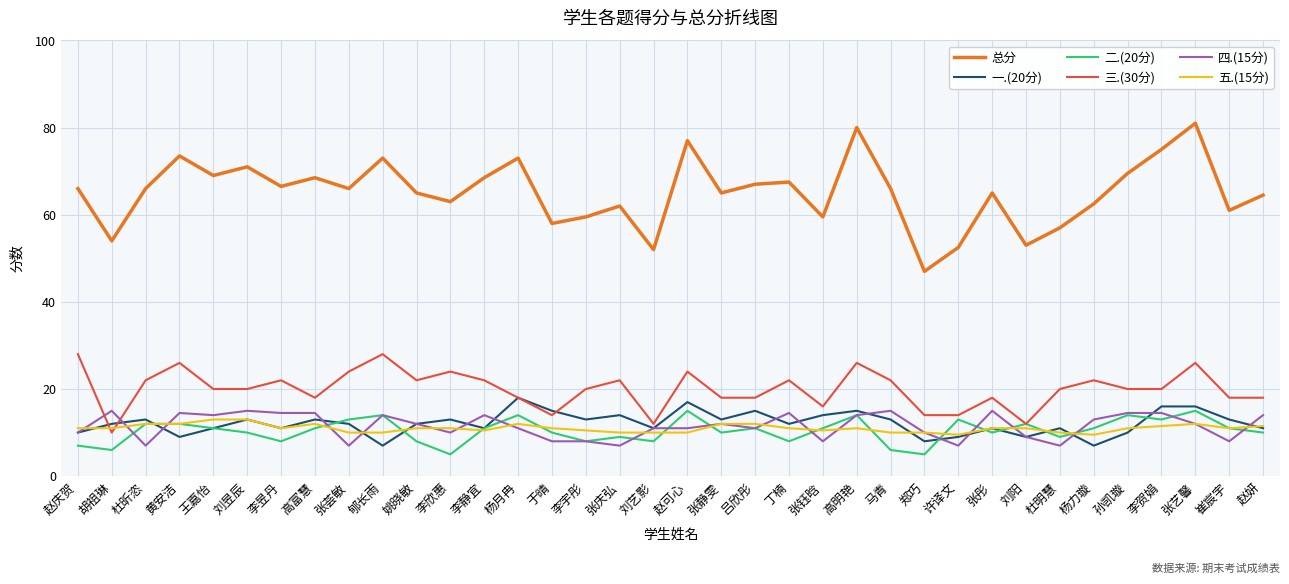

What position from the right is 郑巧?

11